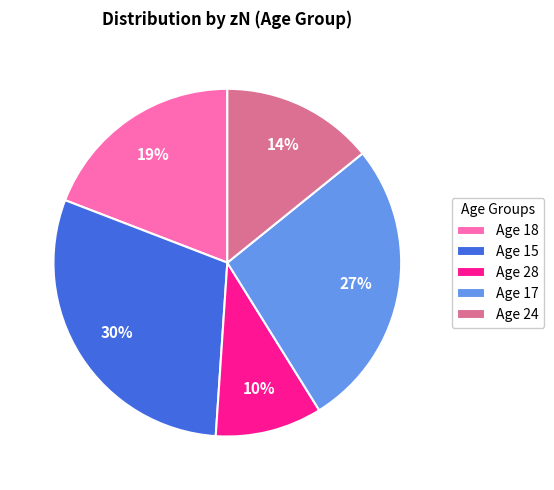

Is Age 18 the majority of the pie?

No